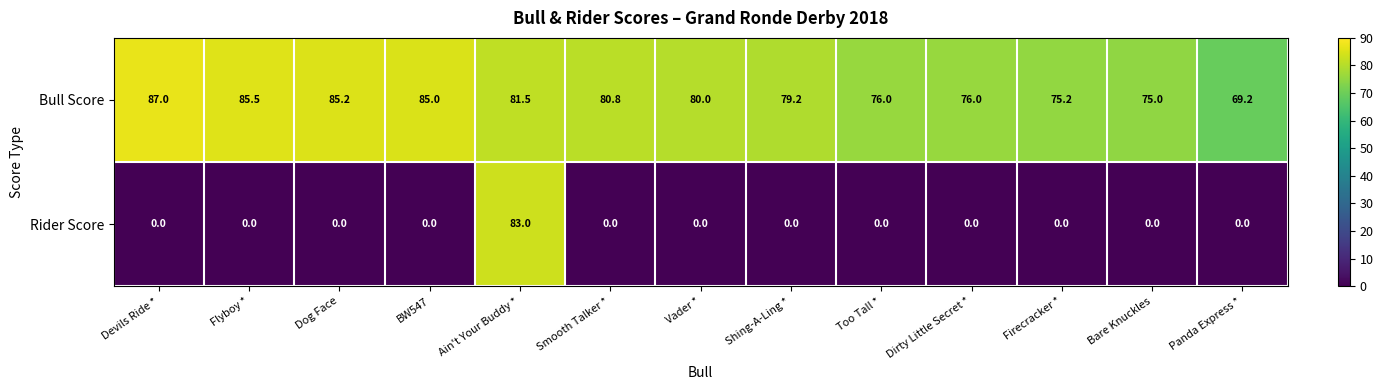

List the series in order of their peak value, highest first.

Bull Score, Rider Score